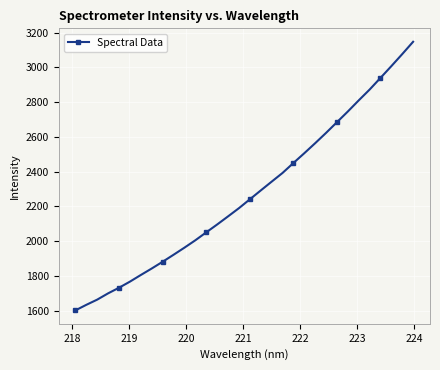

What is the greatest value displayed?

3147.0